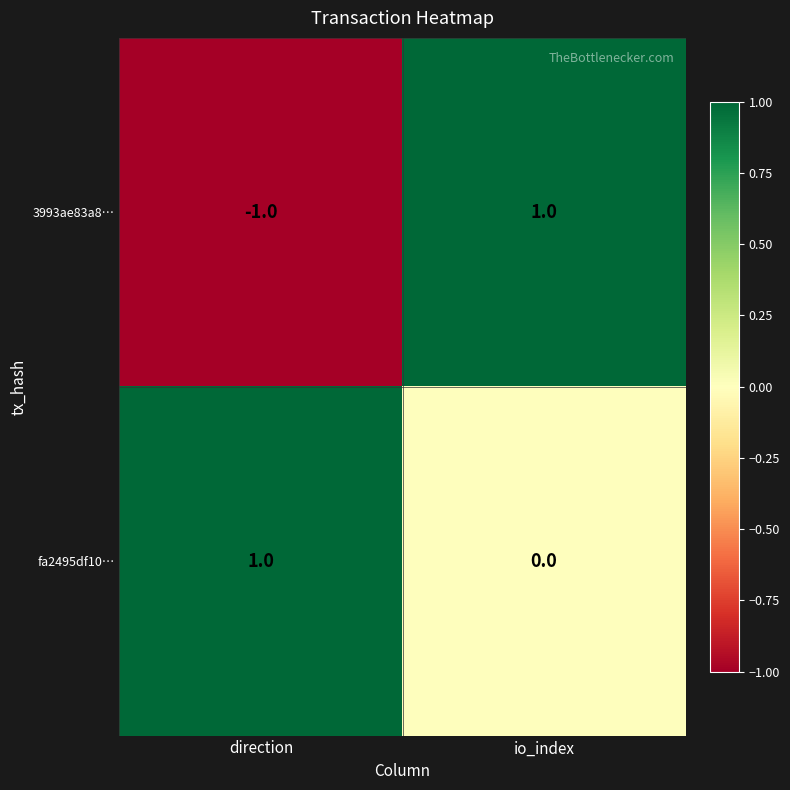

Is it true that fa2495df10… equals -1 at io_index?

False